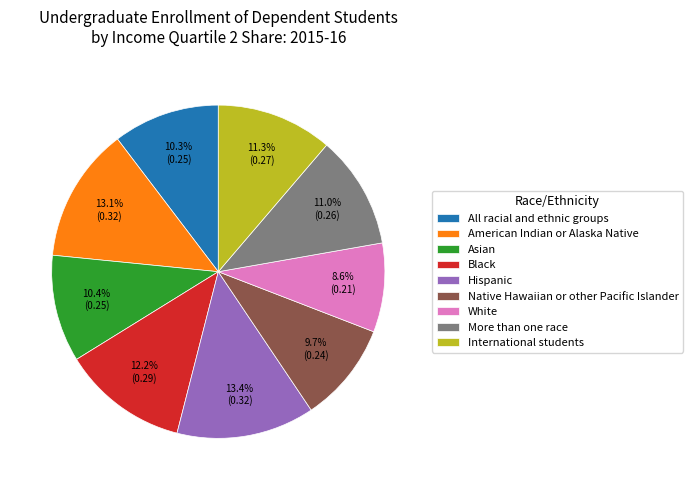

Does International students represent more than half of the total?

No